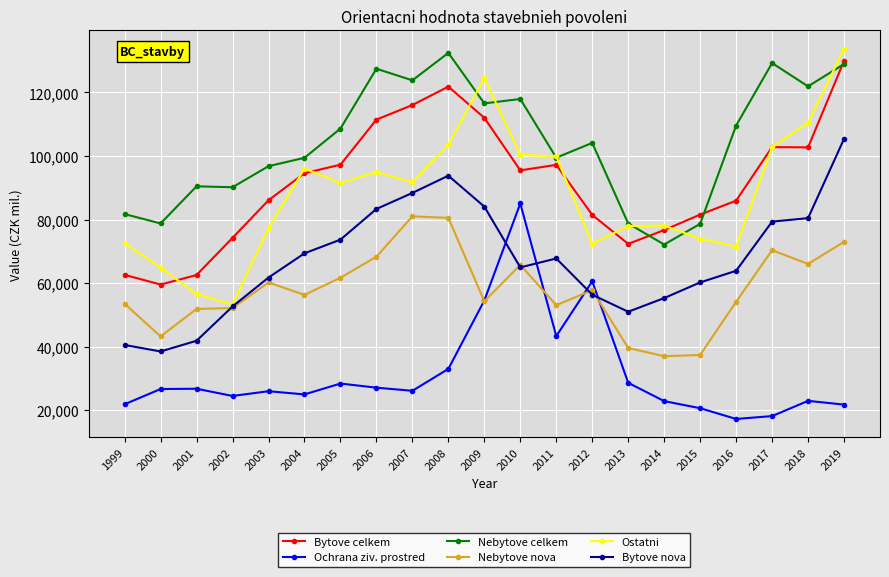

At which category is the sum across all series the highest?

2019